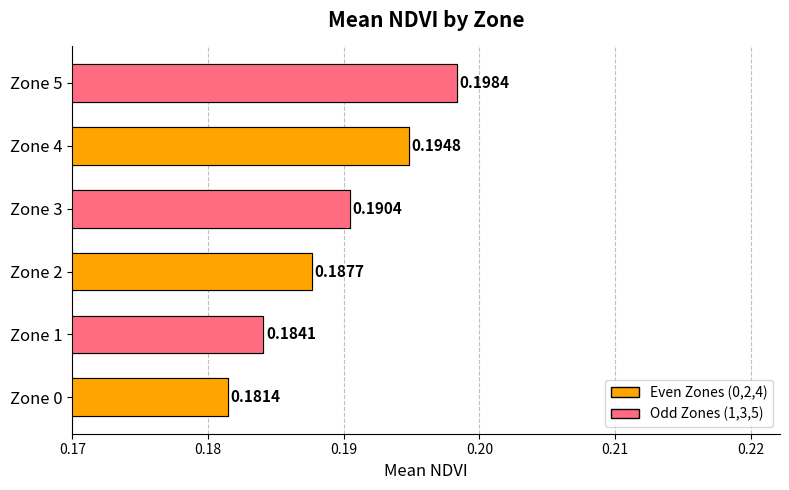

Are the bars horizontal?

Yes